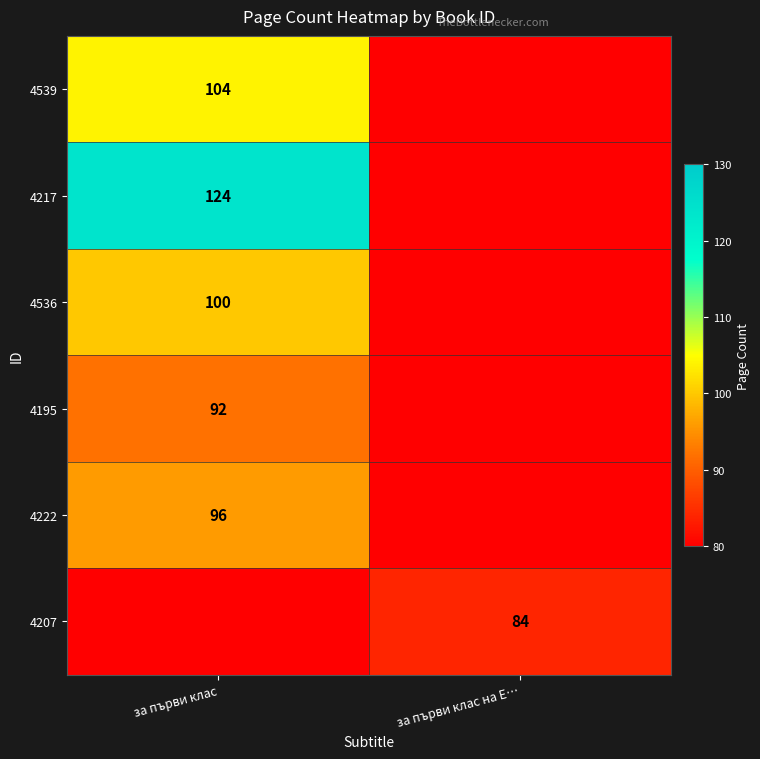

Is the value of 4222 at за първи клас greater than the value of 4195 at за първи клас?

Yes